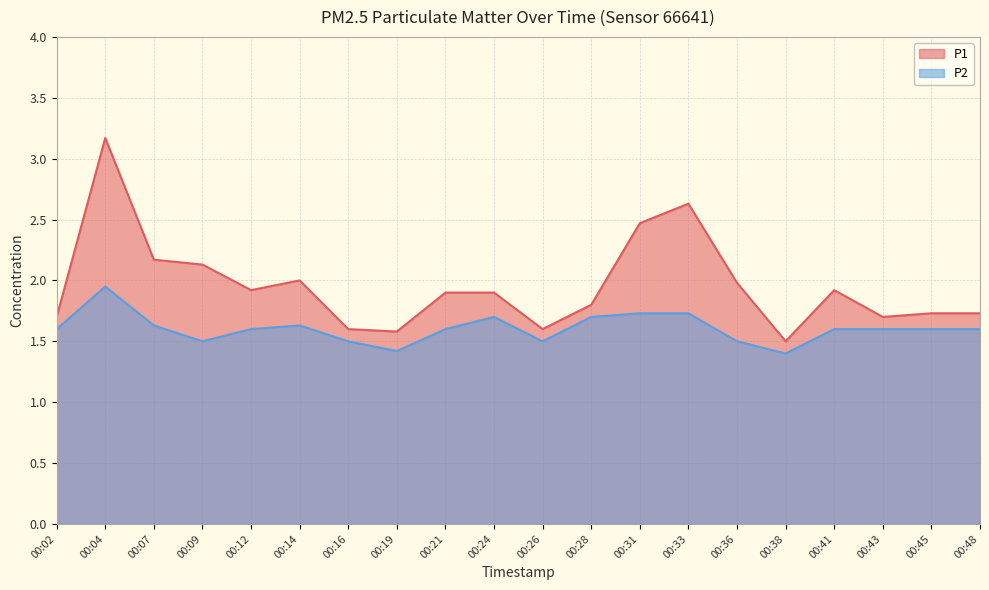

Where is the first local minimum for P2?

00:09